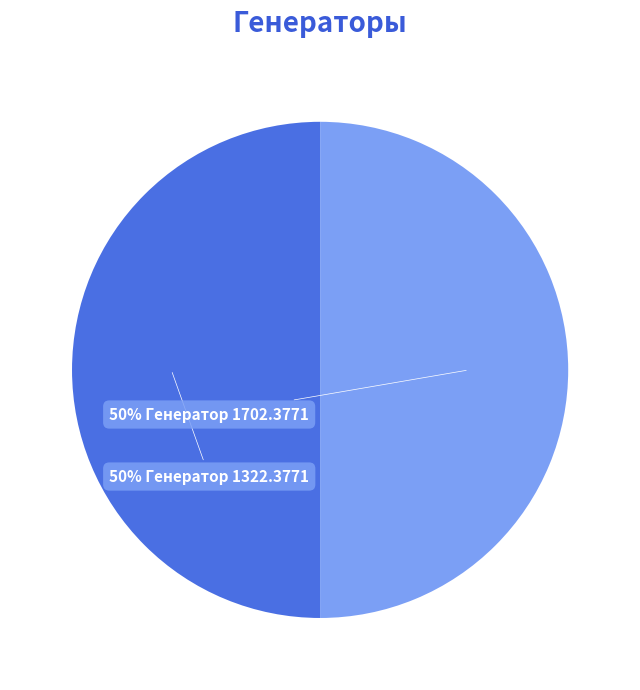

To the nearest percent, what is the average slice percentage?

50%